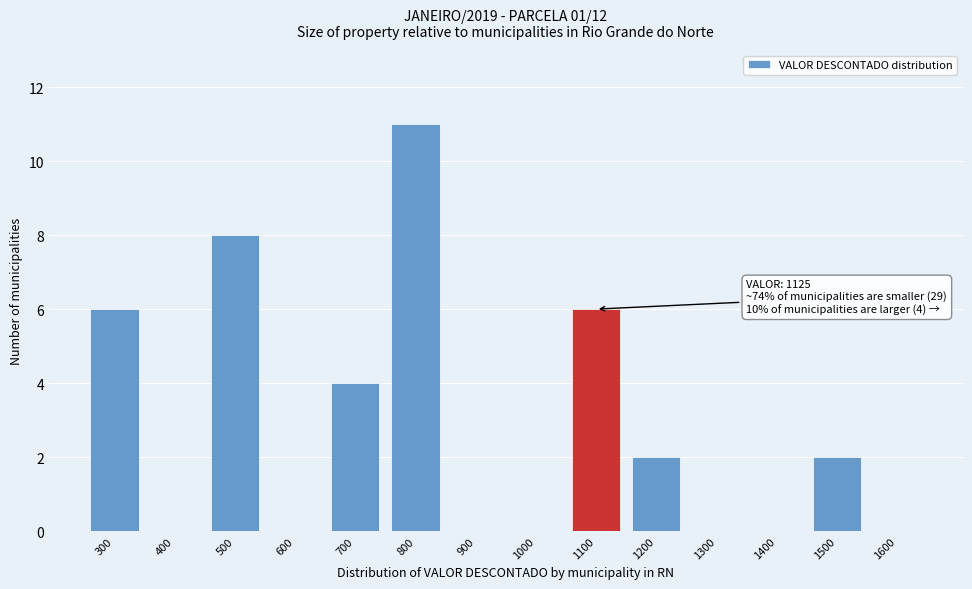

Reading left to right, extract all data points from this chart.

300=6	400=0	500=8	600=0	700=4	800=11	900=0	1000=0	1100=6	1200=2	1300=0	1400=0	1500=2	1600=0